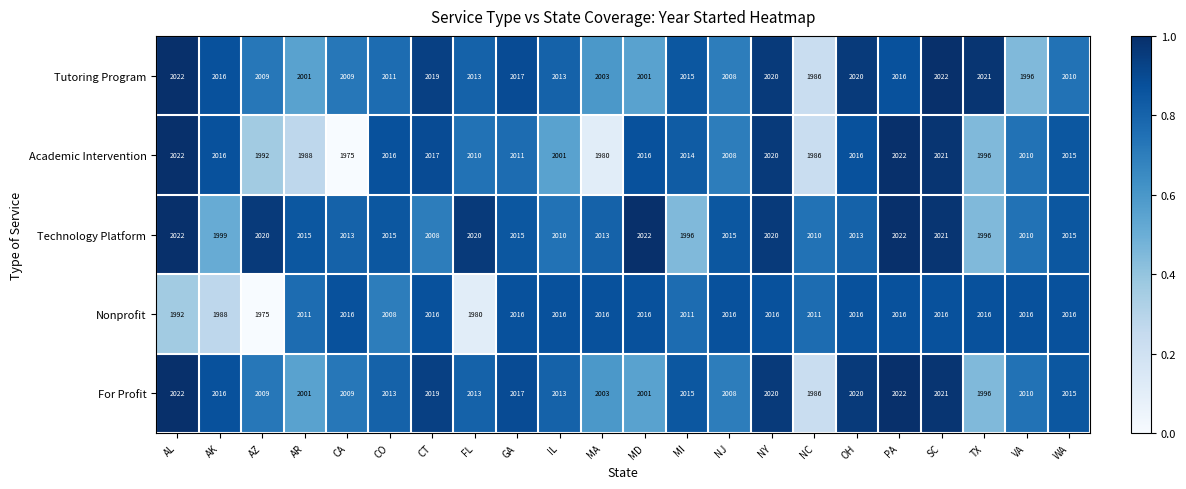

What is the difference between the highest and lowest values at NJ?

8